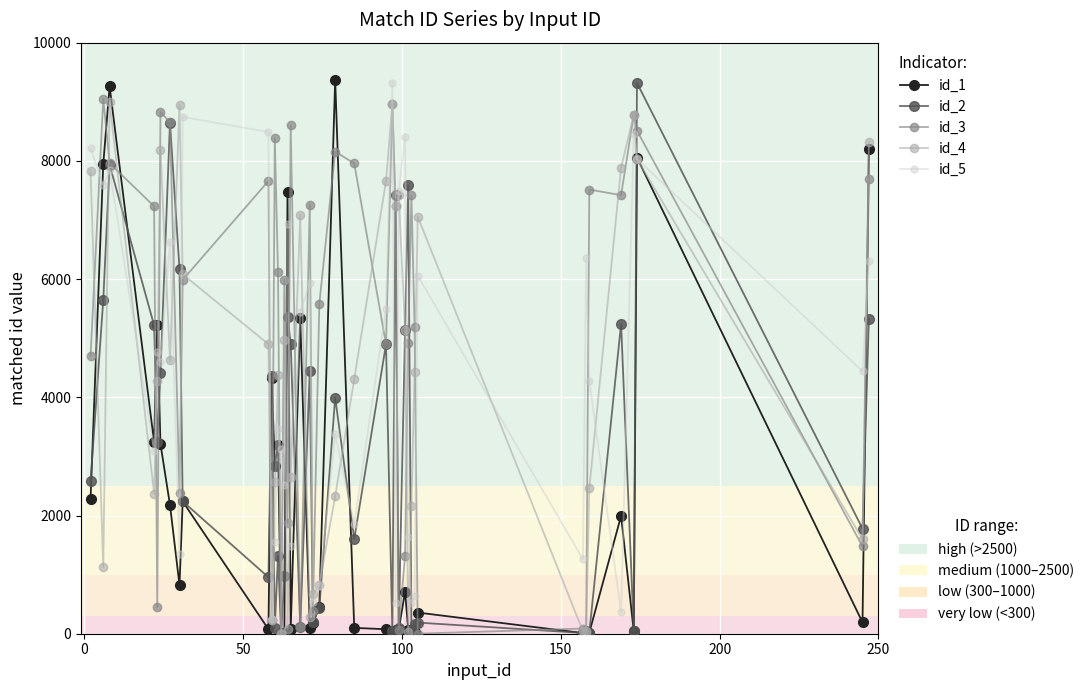

What is the maximum value shown in the chart?

9375